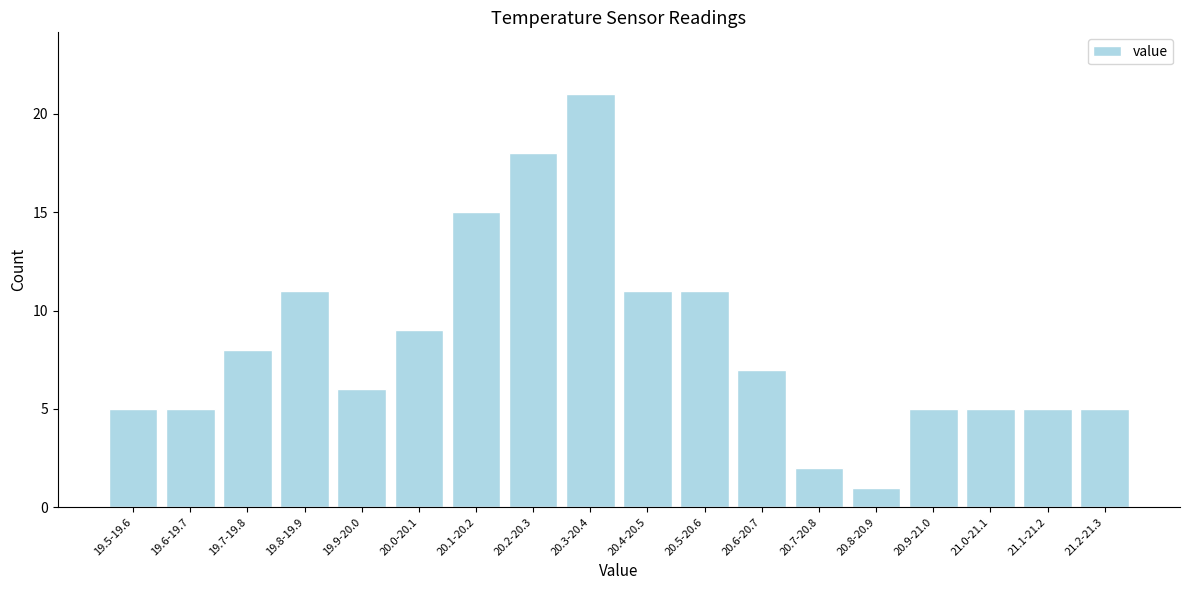

Reading left to right, extract all data points from this chart.

5	5	8	11	6	9	15	18	21	11	11	7	2	1	5	5	5	5